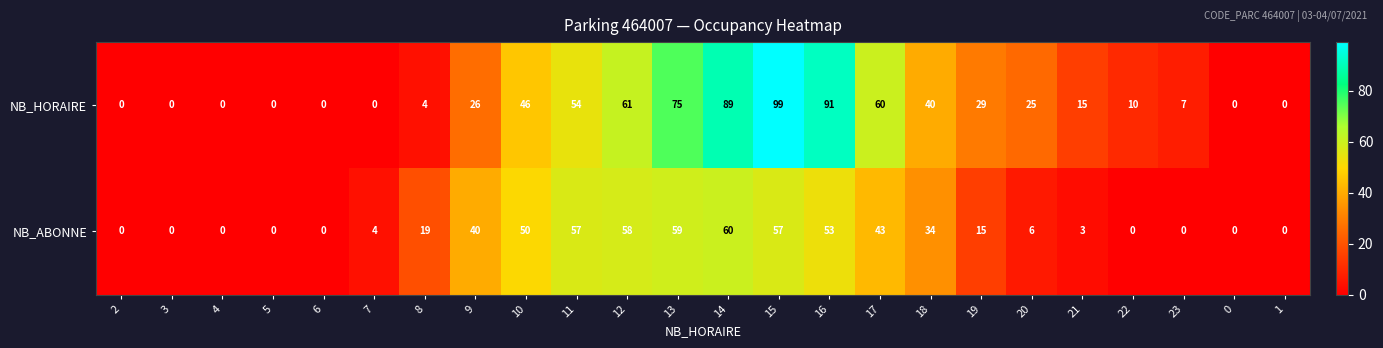

What is the maximum value shown in the chart?

99